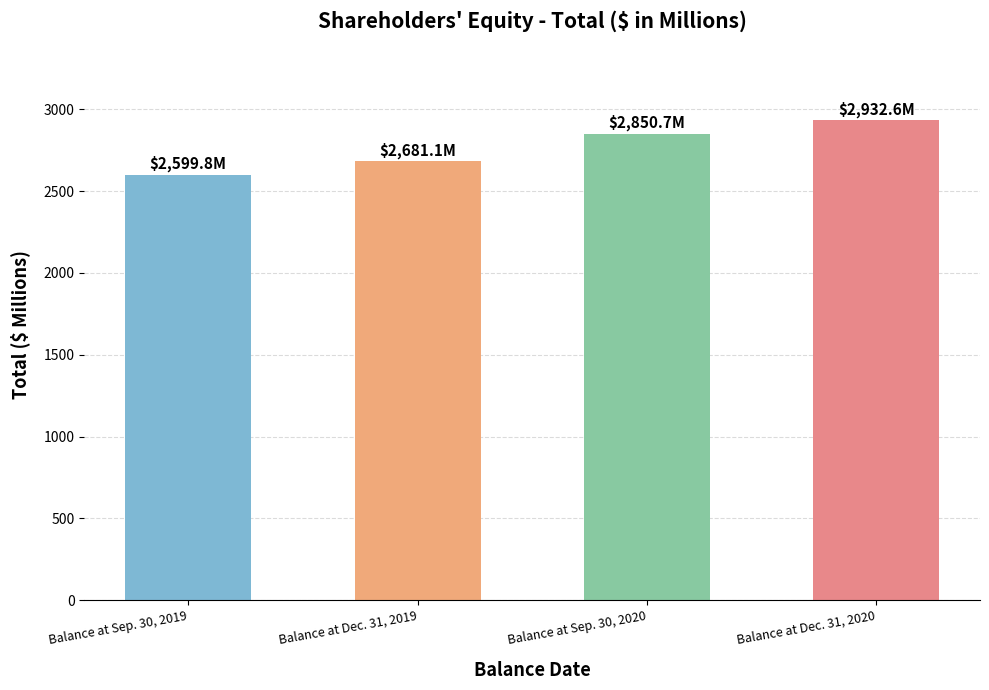

What is the change in value from Balance at Sep. 30, 2020 to Balance at Dec. 31, 2020?

+81.9